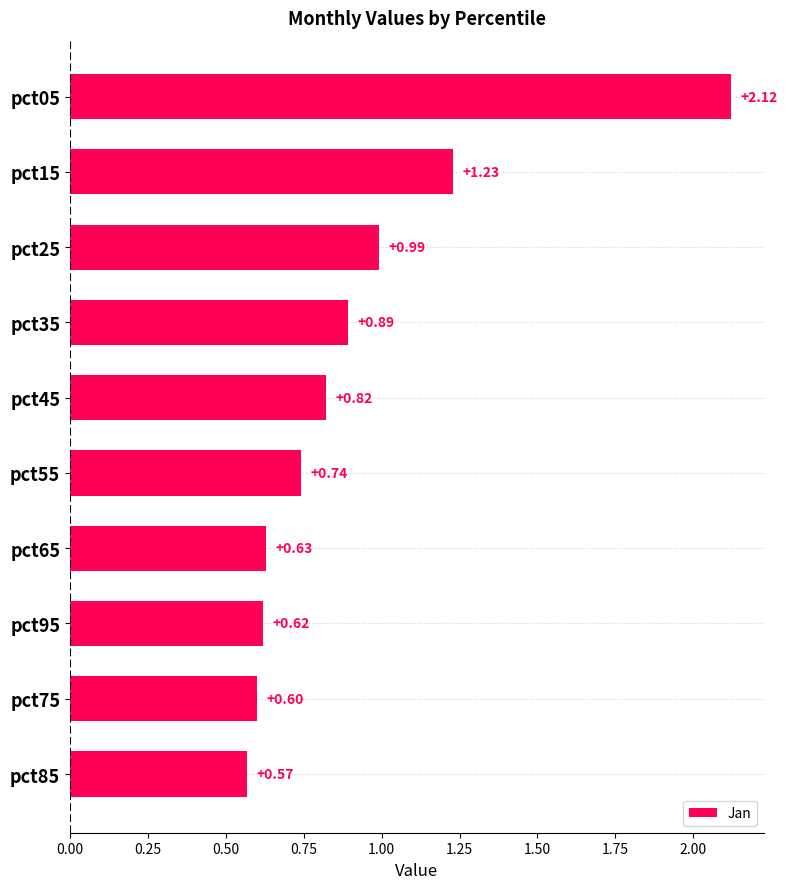

What is the difference between the values at pct65 and pct35?

0.3